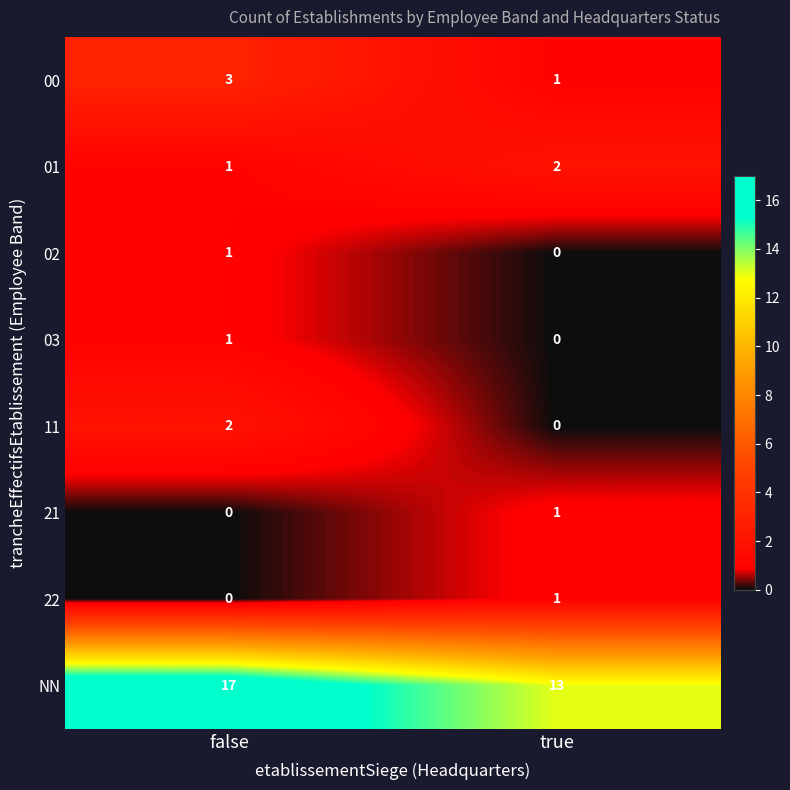

At which label is 03 closest to 0?

true